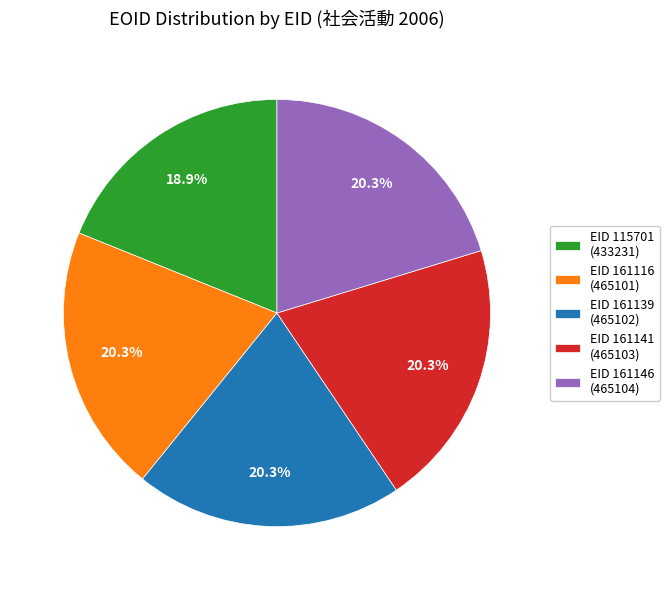

How much of the chart is everything except EID 161116 (465101)?

79.7%